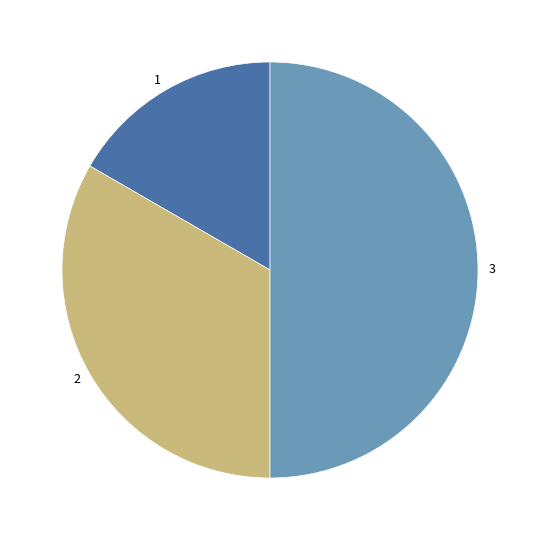

Is 1 the majority of the pie?

No